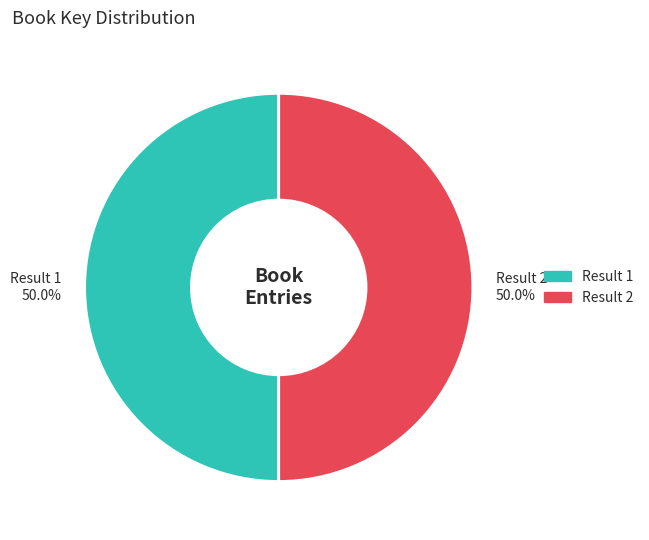

Is the sum of Result 2 and Result 1 greater than half?

Yes